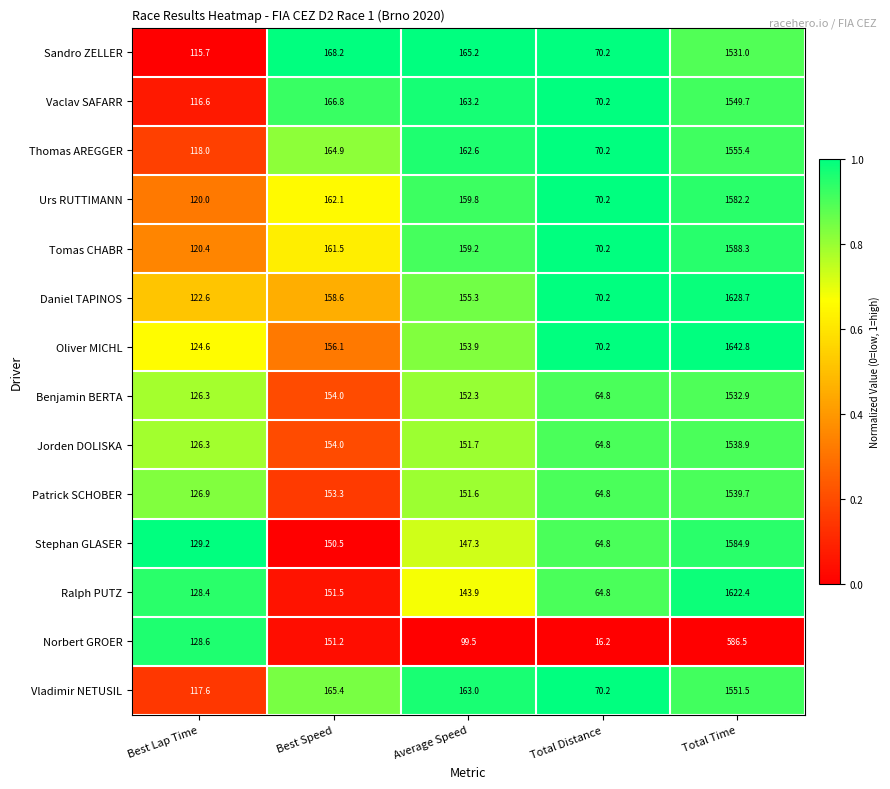

List the labels in order of Sandro ZELLER value, largest first.

Total Time, Best Speed, Average Speed, Best Lap Time, Total Distance